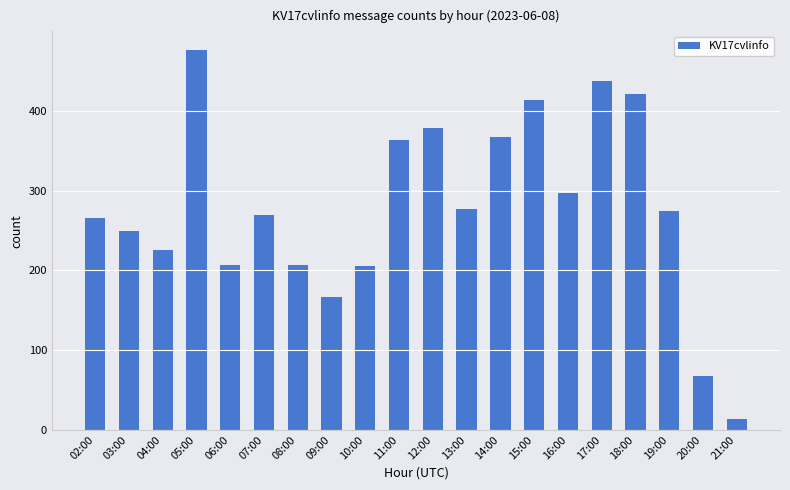

What is the ratio of the value at 04:00 to the value at 18:00?

0.5